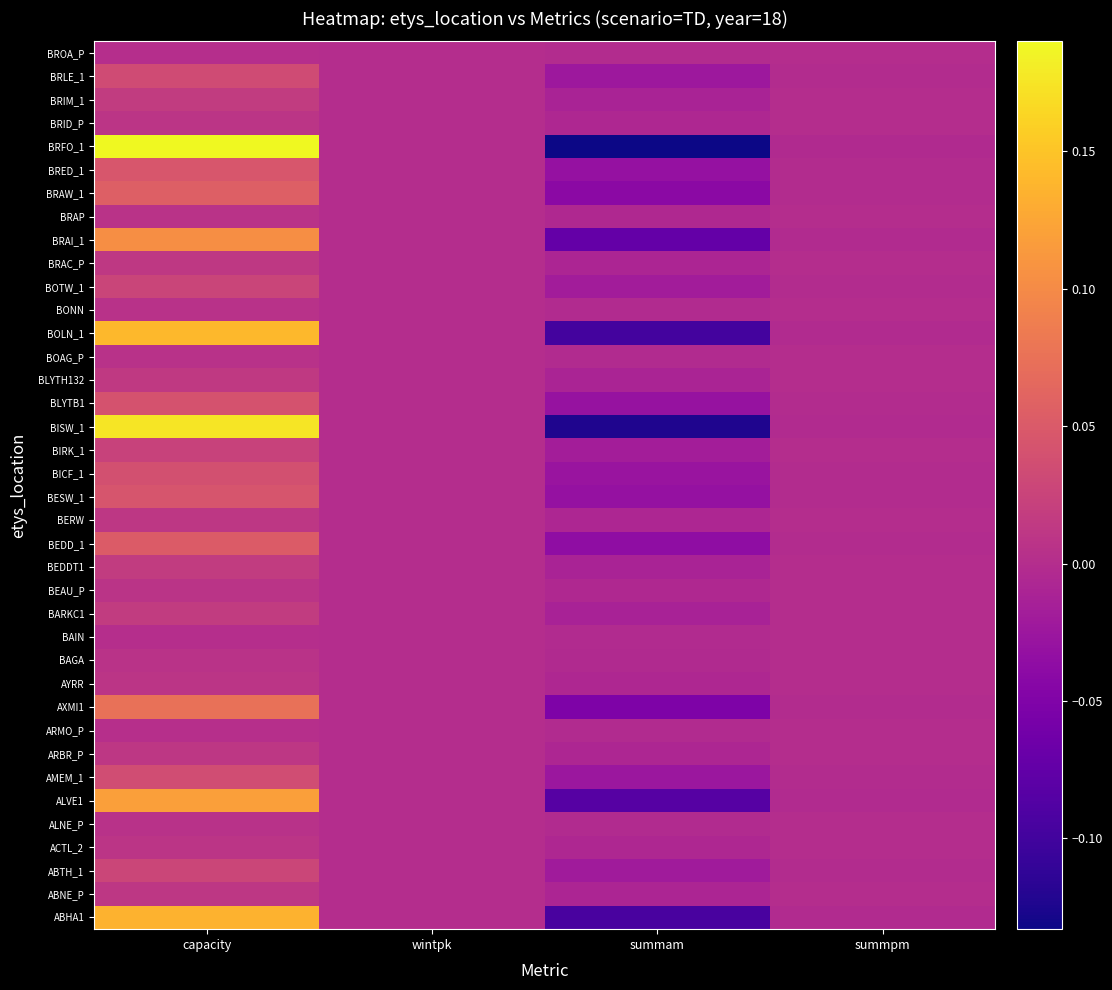

Reading left to right, transcribe all the data shown in this chart.

ABHA1: capacity=0.1	wintpk=0.0	summam=-0.1	summpm=-0.0
ABNE_P: capacity=0.0	wintpk=0.0	summam=-0.0	summpm=0.0
ABTH_1: capacity=0.0	wintpk=0.0	summam=-0.0	summpm=-0.0
ACTL_2: capacity=0.0	wintpk=0.0	summam=-0.0	summpm=0.0
ALNE_P: capacity=0.0	wintpk=0.0	summam=-0.0	summpm=0.0
ALVE1: capacity=0.1	wintpk=0.0	summam=-0.1	summpm=-0.0
AMEM_1: capacity=0.0	wintpk=0.0	summam=-0.0	summpm=-0.0
ARBR_P: capacity=0.0	wintpk=0.0	summam=-0.0	summpm=0.0
ARMO_P: capacity=0.0	wintpk=0.0	summam=-0.0	summpm=0.0
AXMI1: capacity=0.1	wintpk=0.0	summam=-0.1	summpm=-0.0
AYRR: capacity=0.0	wintpk=0.0	summam=-0.0	summpm=0.0
BAGA: capacity=0.0	wintpk=0.0	summam=-0.0	summpm=0.0
BAIN: capacity=0.0	wintpk=0.0	summam=-0.0	summpm=0.0
BARKC1: capacity=0.0	wintpk=0.0	summam=-0.0	summpm=0.0
BEAU_P: capacity=0.0	wintpk=0.0	summam=-0.0	summpm=0.0
BEDDT1: capacity=0.0	wintpk=0.0	summam=-0.0	summpm=0.0
BEDD_1: capacity=0.1	wintpk=0.0	summam=-0.0	summpm=-0.0
BERW: capacity=0.0	wintpk=0.0	summam=-0.0	summpm=0.0
BESW_1: capacity=0.0	wintpk=0.0	summam=-0.0	summpm=-0.0
BICF_1: capacity=0.0	wintpk=0.0	summam=-0.0	summpm=-0.0
BIRK_1: capacity=0.0	wintpk=0.0	summam=-0.0	summpm=0.0
BISW_1: capacity=0.2	wintpk=0.0	summam=-0.1	summpm=-0.0
BLYTB1: capacity=0.0	wintpk=0.0	summam=-0.0	summpm=-0.0
BLYTH132: capacity=0.0	wintpk=0.0	summam=-0.0	summpm=0.0
BOAG_P: capacity=0.0	wintpk=0.0	summam=-0.0	summpm=0.0
BOLN_1: capacity=0.1	wintpk=0.0	summam=-0.1	summpm=-0.0
BONN: capacity=0.0	wintpk=0.0	summam=-0.0	summpm=0.0
BOTW_1: capacity=0.0	wintpk=0.0	summam=-0.0	summpm=-0.0
BRAC_P: capacity=0.0	wintpk=0.0	summam=-0.0	summpm=0.0
BRAI_1: capacity=0.1	wintpk=0.0	summam=-0.1	summpm=-0.0
BRAP: capacity=0.0	wintpk=0.0	summam=-0.0	summpm=0.0
BRAW_1: capacity=0.1	wintpk=0.0	summam=-0.0	summpm=-0.0
BRED_1: capacity=0.0	wintpk=0.0	summam=-0.0	summpm=-0.0
BRFO_1: capacity=0.2	wintpk=0.0	summam=-0.1	summpm=-0.0
BRID_P: capacity=0.0	wintpk=0.0	summam=-0.0	summpm=0.0
BRIM_1: capacity=0.0	wintpk=0.0	summam=-0.0	summpm=0.0
BRLE_1: capacity=0.0	wintpk=0.0	summam=-0.0	summpm=-0.0
BROA_P: capacity=0.0	wintpk=0.0	summam=-0.0	summpm=0.0